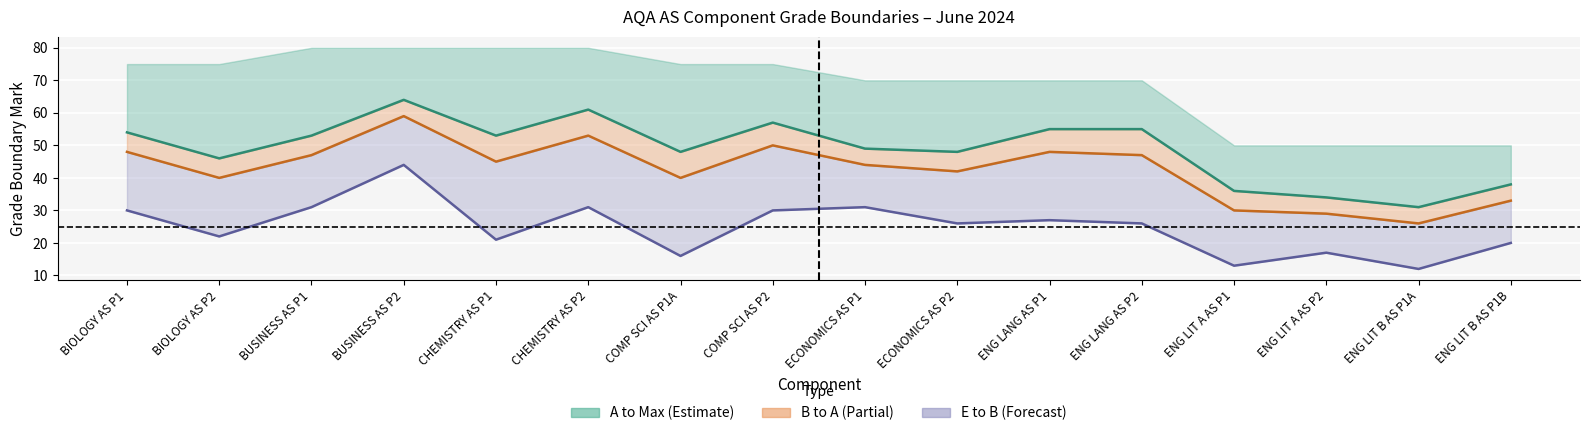

What is the spread (max minus min) of values at BUSINESS AS P1?

22